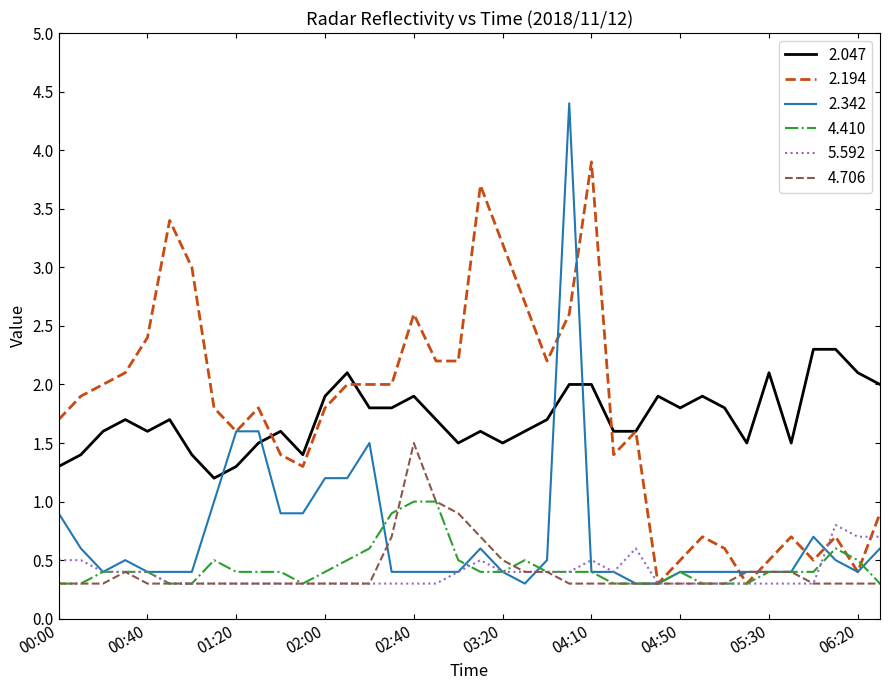

True or false: 5.592 has more than 1 points higher than both neighbors.

True